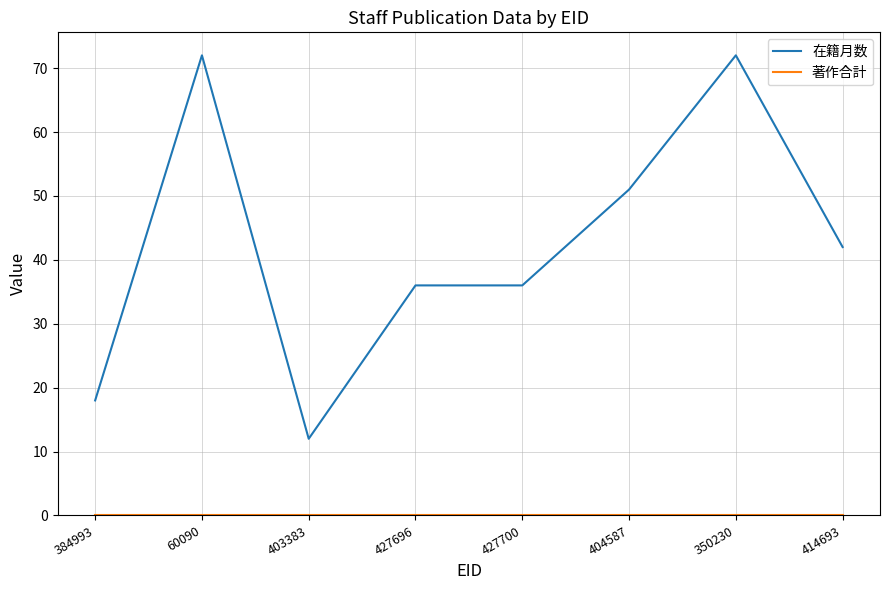

What is the total value across all series at 60090?

72